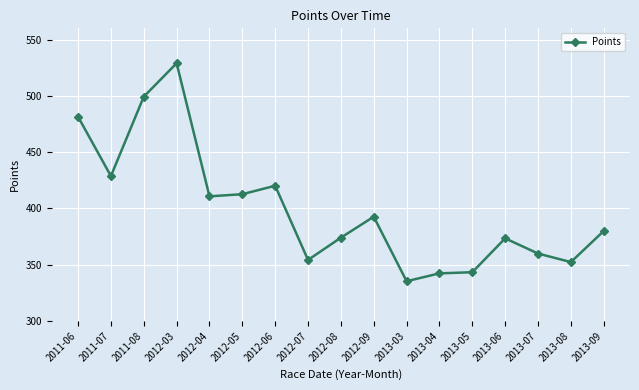

Where does the data first go above 380?

2011-06